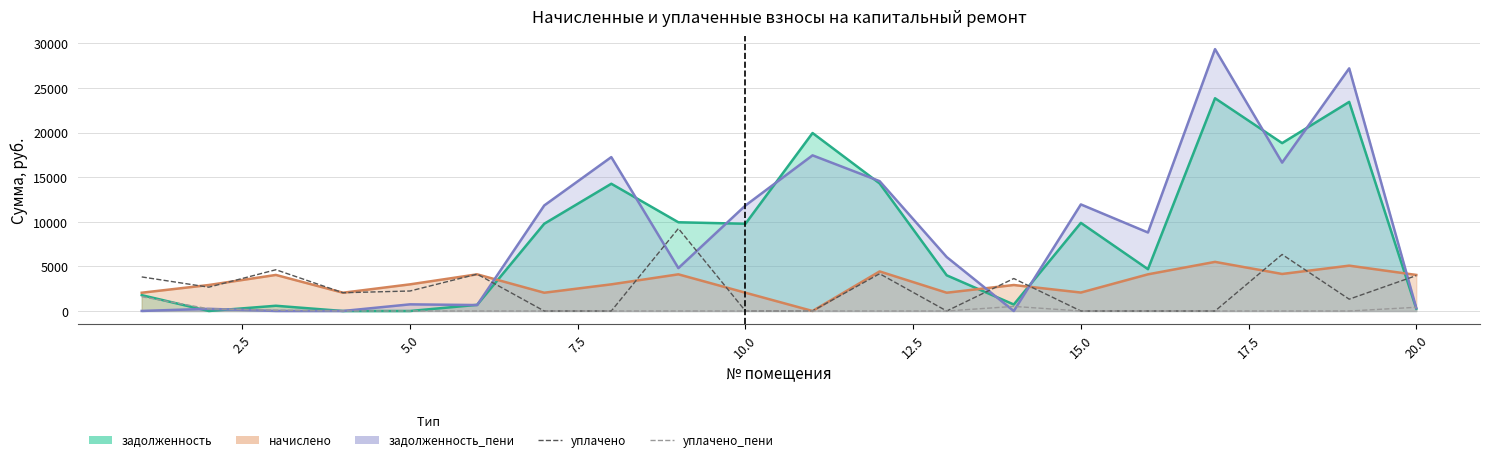

Which series has the largest total across all categories?

уплачено